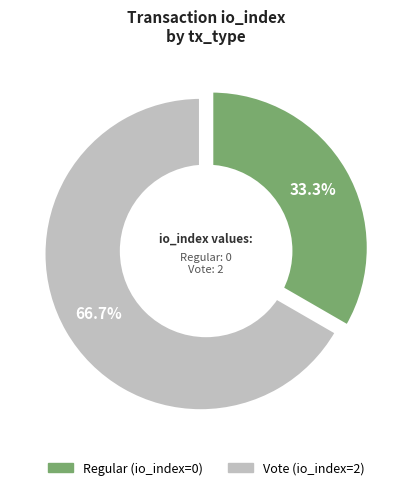

What percentage do Vote and Regular together represent?

100.0%